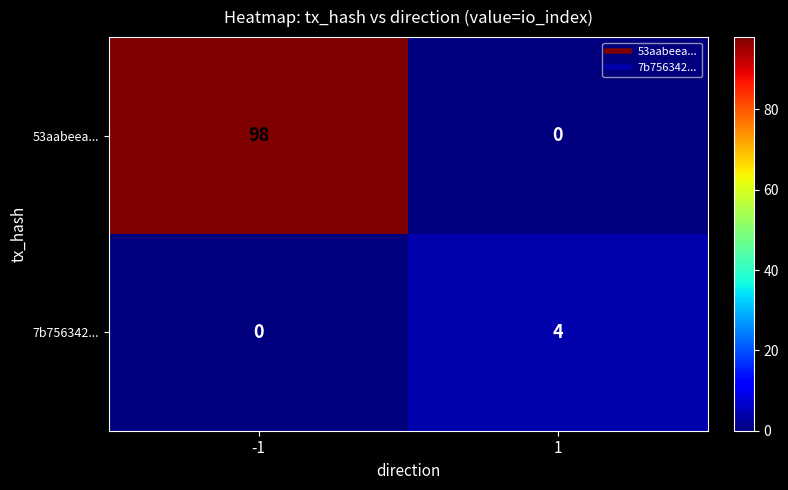

What is the total value across all series at 1?

4